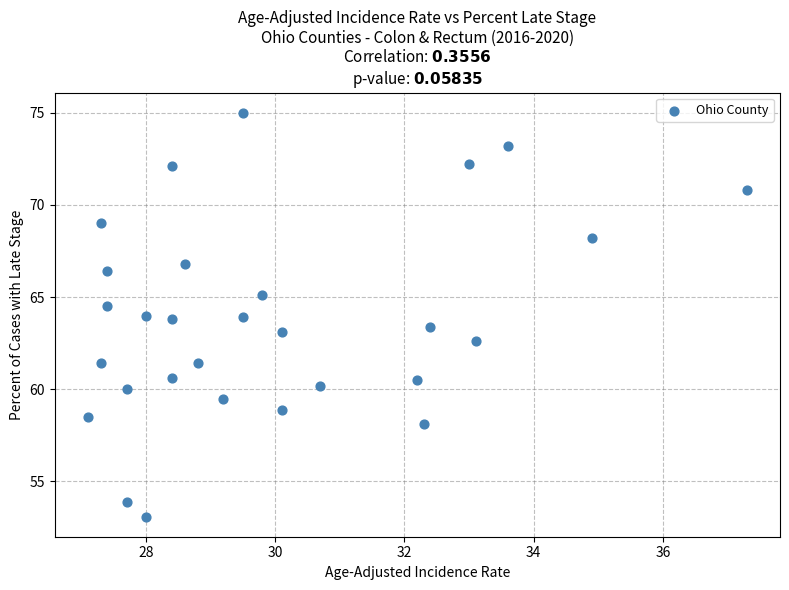

What is the range of Y values (max minus min)?

21.9